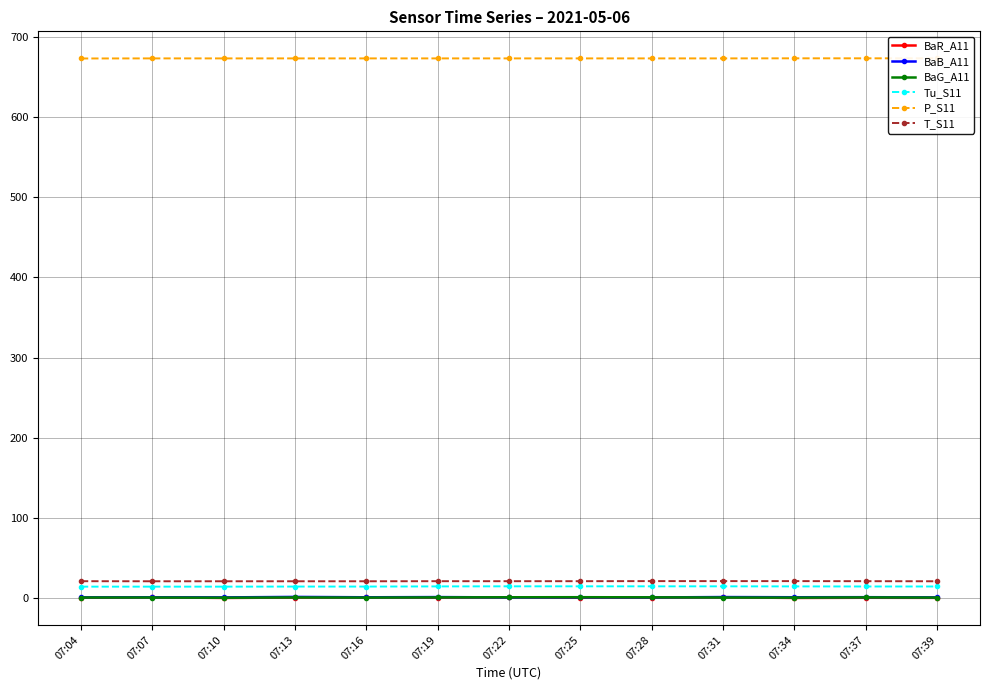

Which label corresponds to the largest value in the chart?

07:34